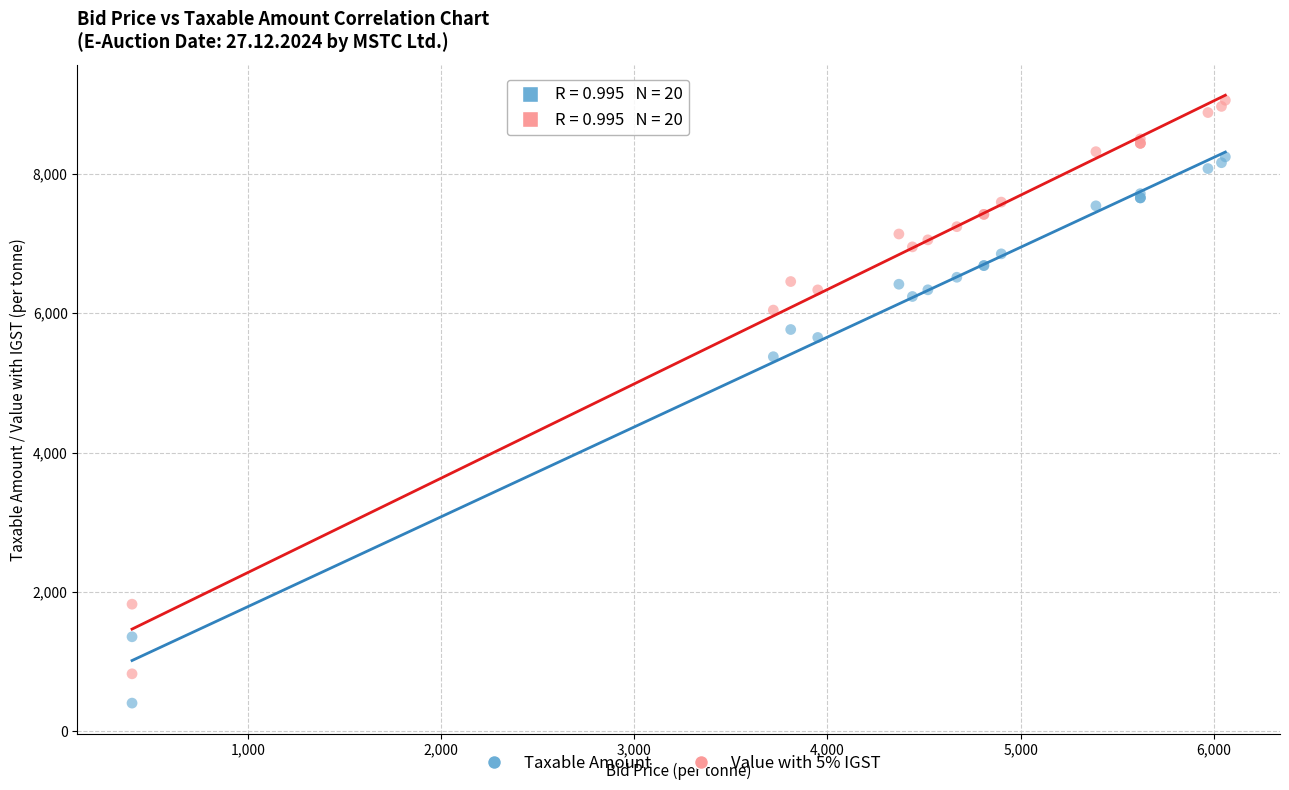

In the Value with 5% IGST series, what Y value is closest to 4941?

6045.5